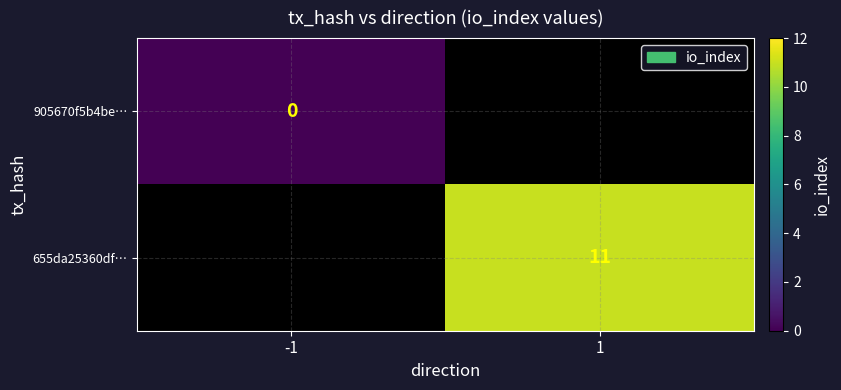

Between -1 and 1, which is larger?

1